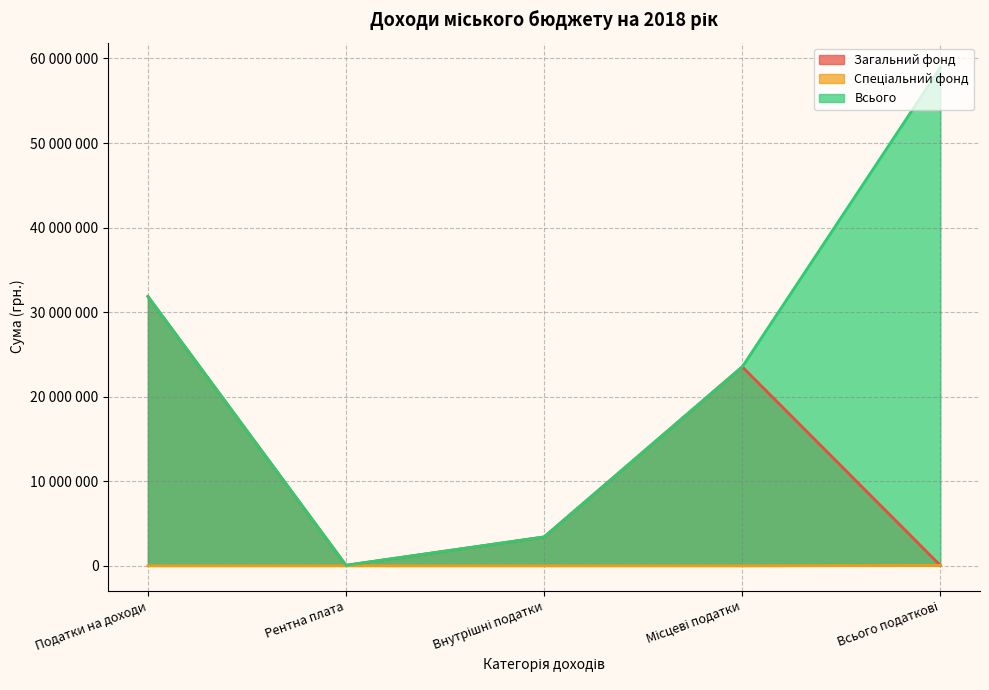

List the labels in order of Всього value, smallest first.

Рентна плата, Внутрішні податки, Місцеві податки, Податки на доходи, Всього податкові